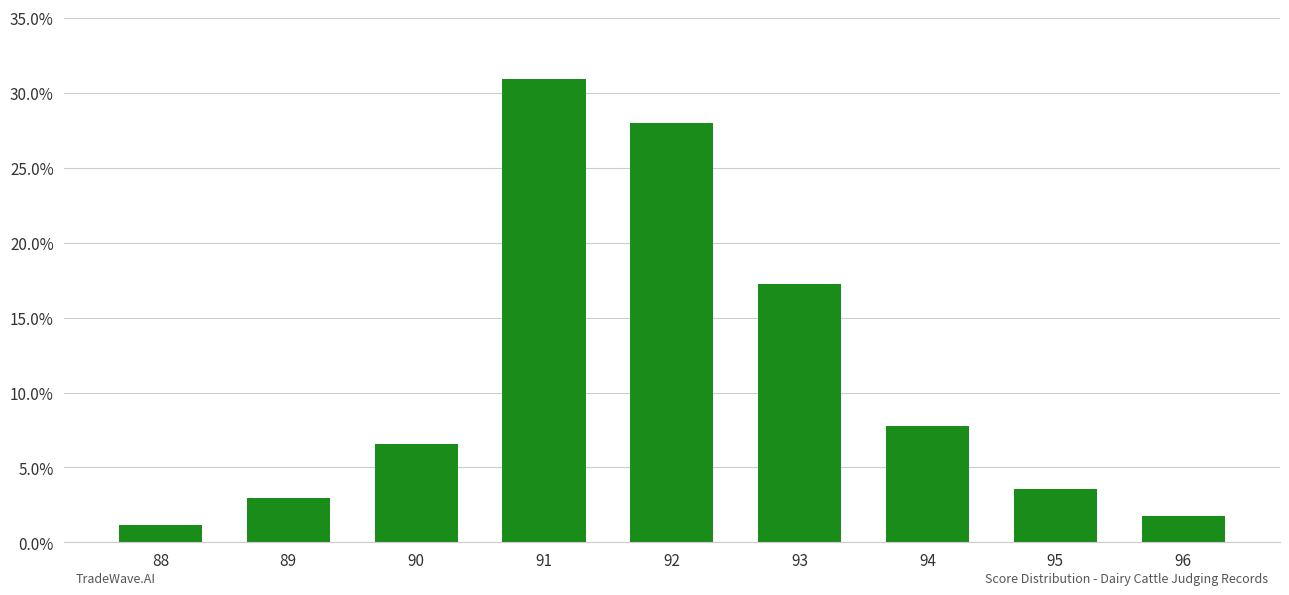

The value at 91 is 0.2. True or false?

False